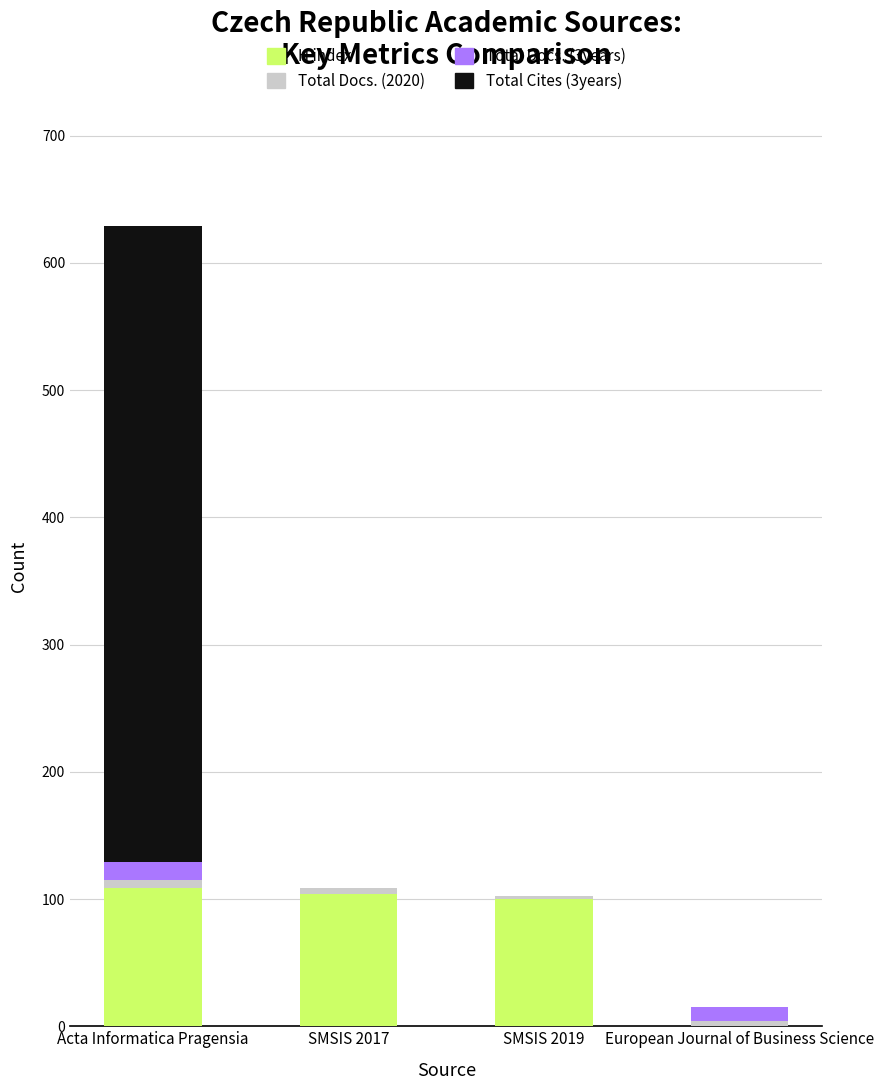

At which category is the sum across all series the highest?

Acta Informatica Pragensia